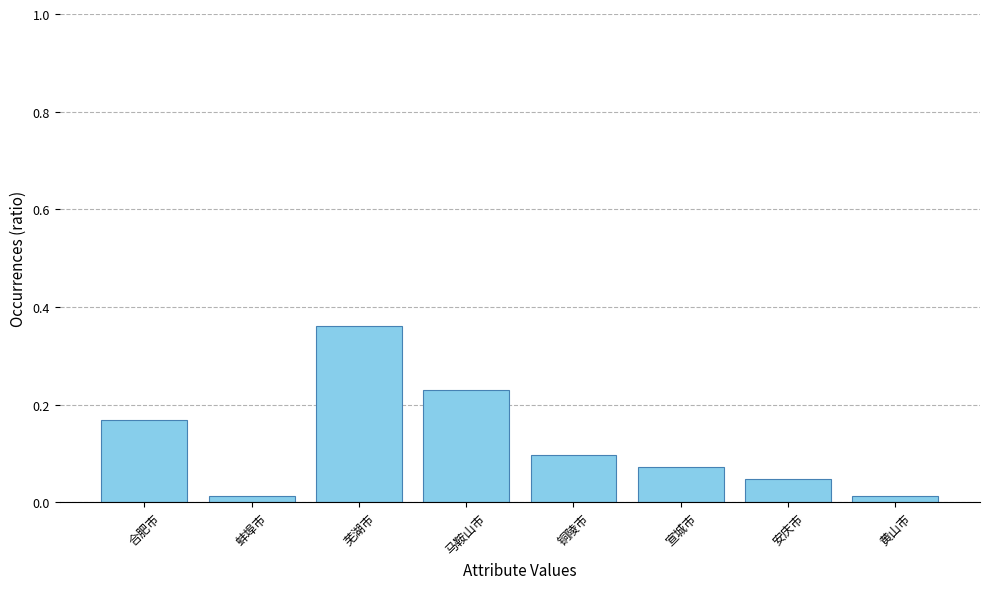

At which category does the chart reach its peak across all series?

芜湖市